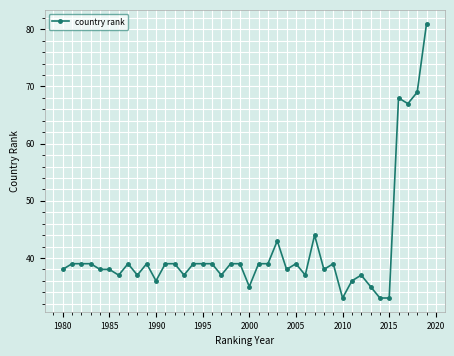

What is the greatest value displayed?

81